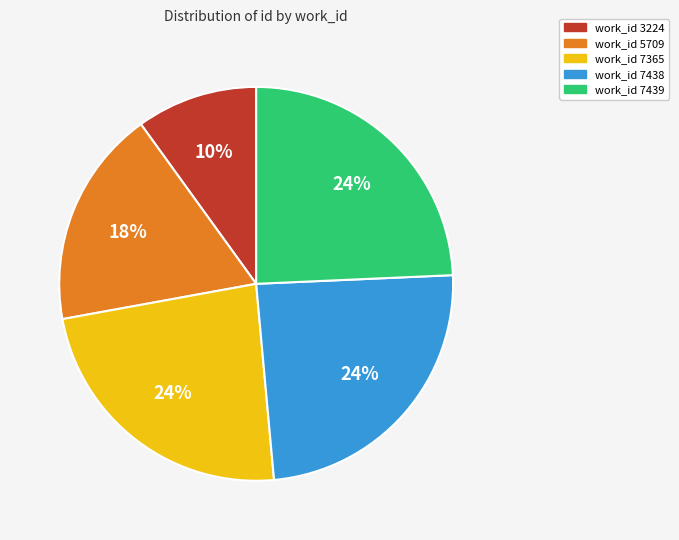

Count the number of slices in the pie.

5